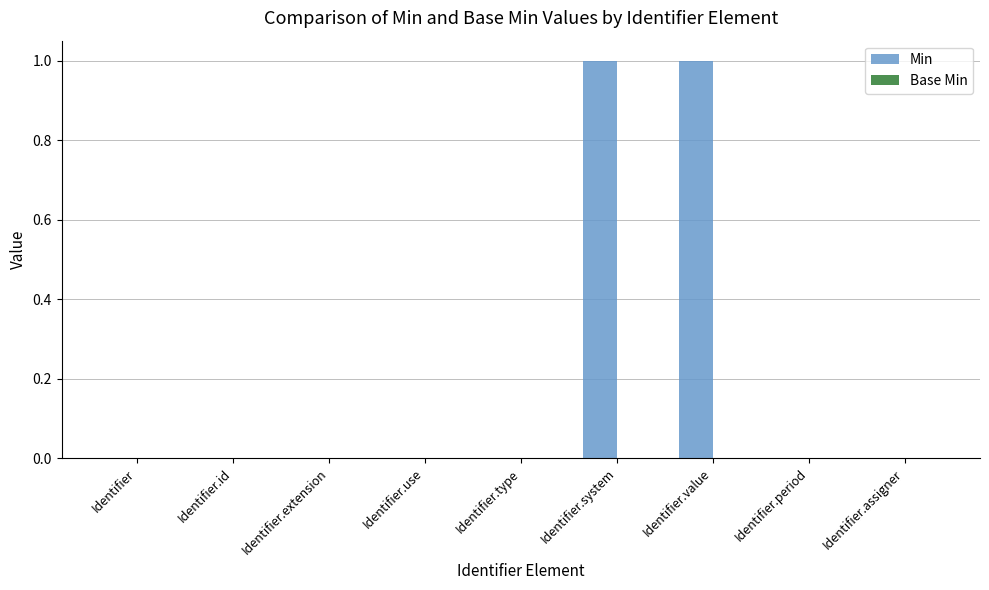

Reading right to left, list all the values displayed in this chart.

Identifier.assigner=0	Identifier.period=0	Identifier.value=1	Identifier.system=1	Identifier.type=0	Identifier.use=0	Identifier.extension=0	Identifier.id=0	Identifier=0